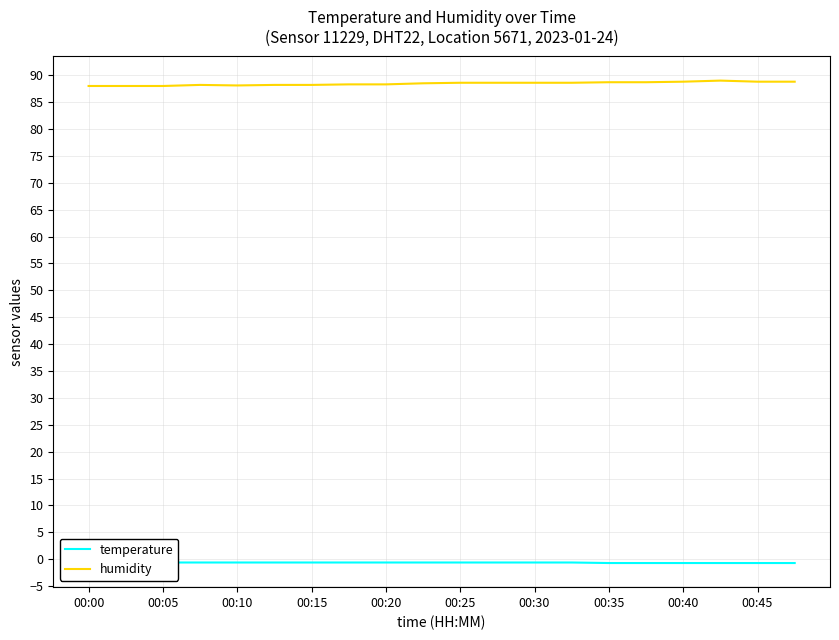

True or false: humidity has a value of 40.1 at 00:30.

False